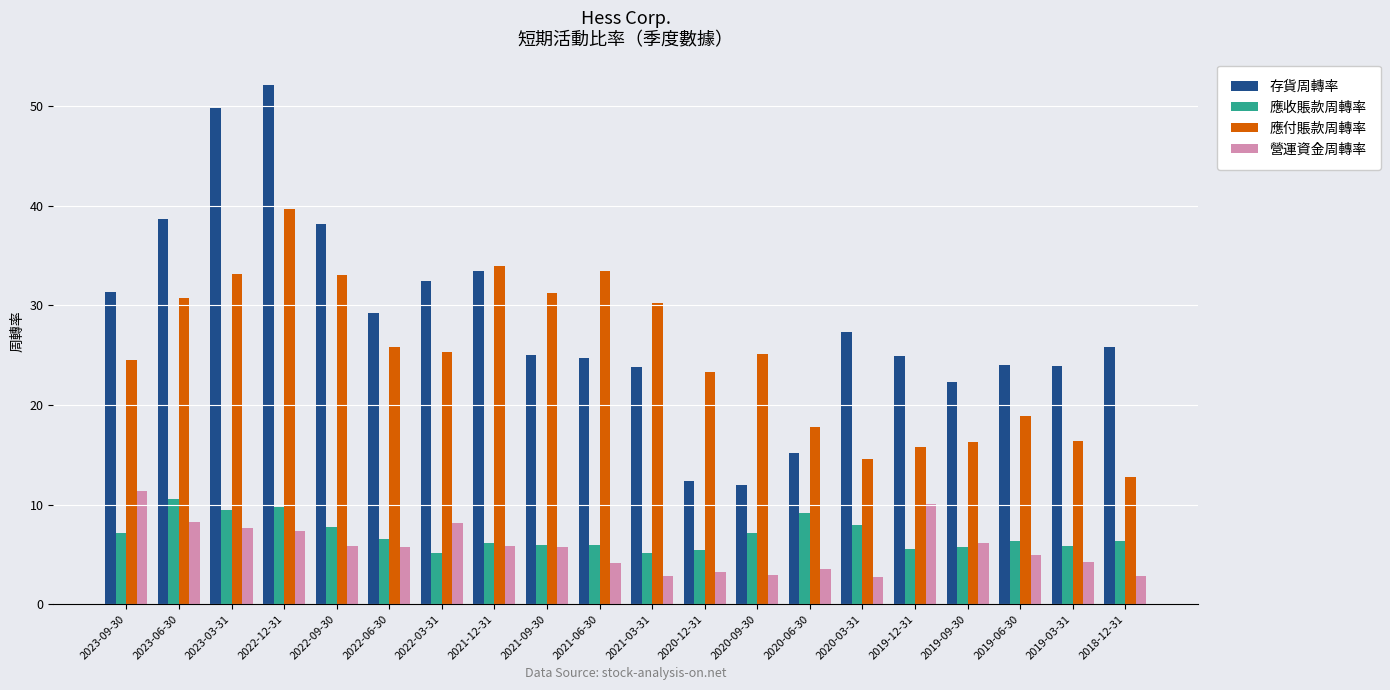

What is the difference between the highest and lowest values at 2023-06-30?

30.4